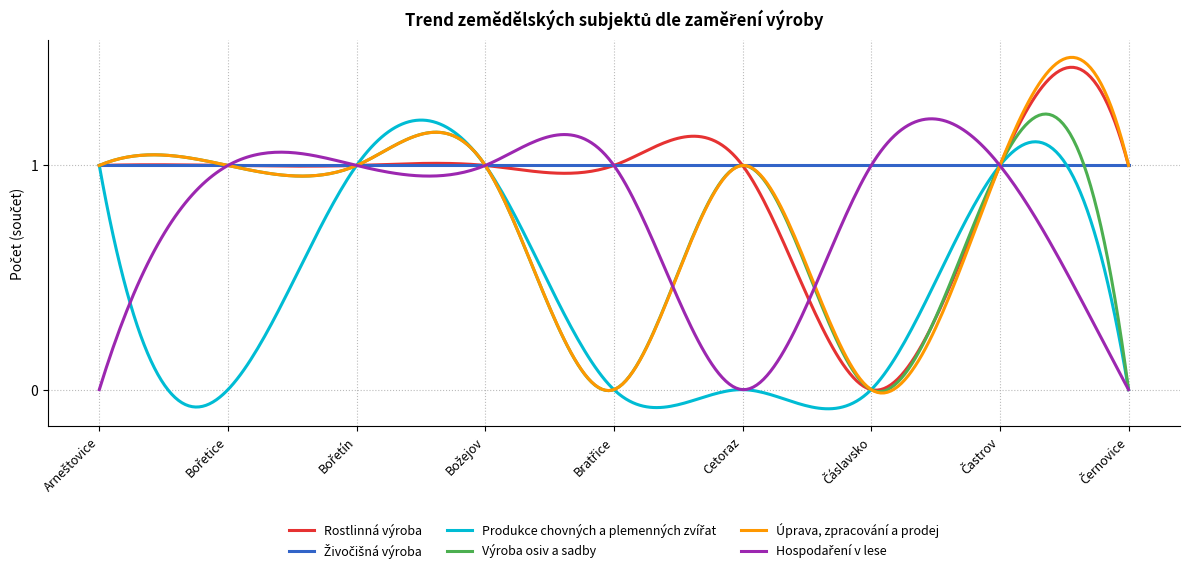

Which series has the widest spread of values?

Úprava, zpracování a prodej